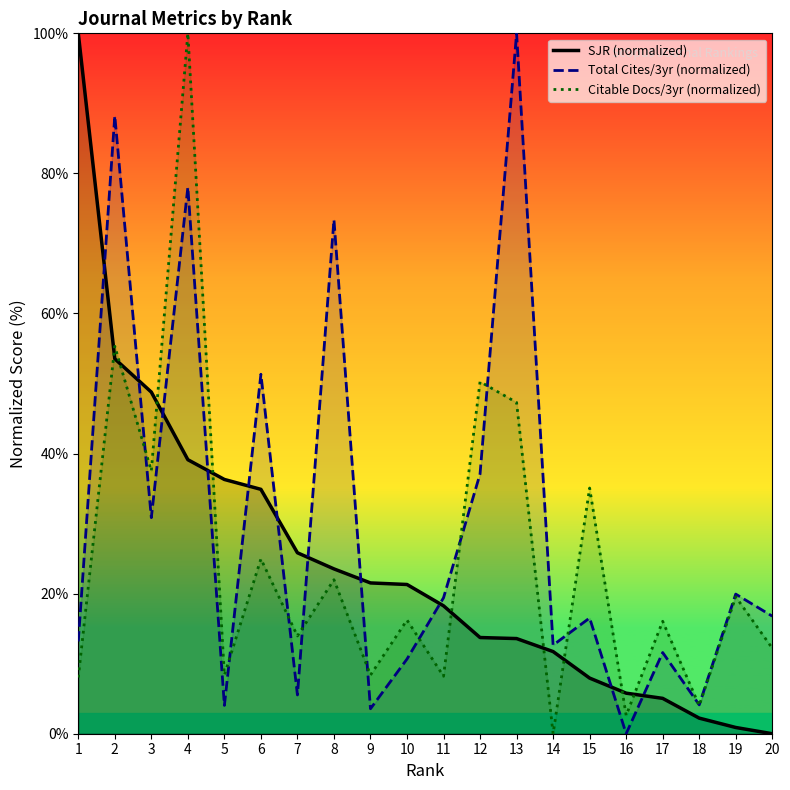

Which series has the largest range (max minus min)?

SJR (normalized)